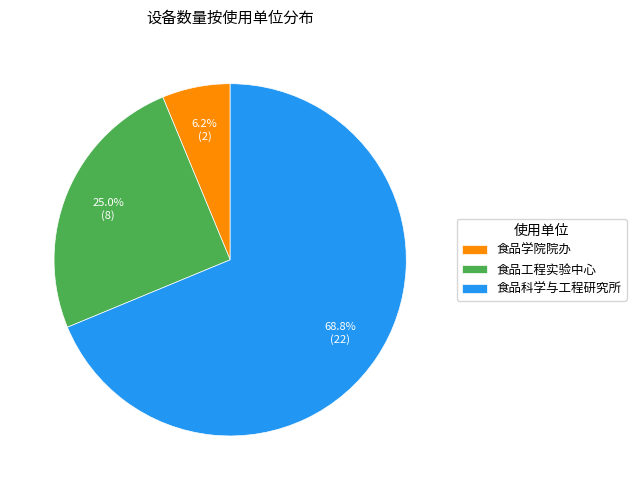

The 食品工程实验中心 slice represents 34% of the pie. True or false?

False